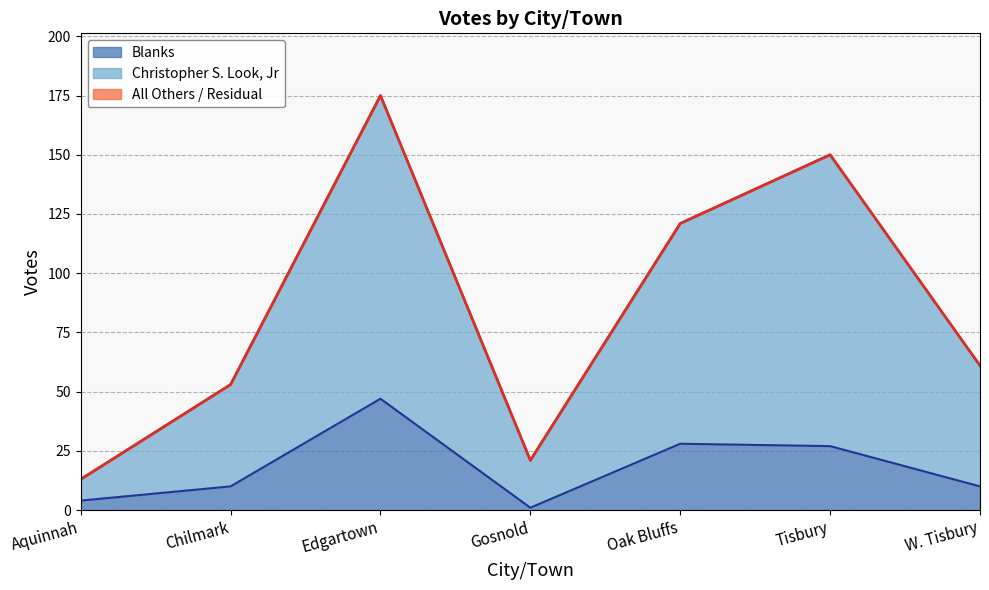

At which category does the chart reach its peak across all series?

Edgartown